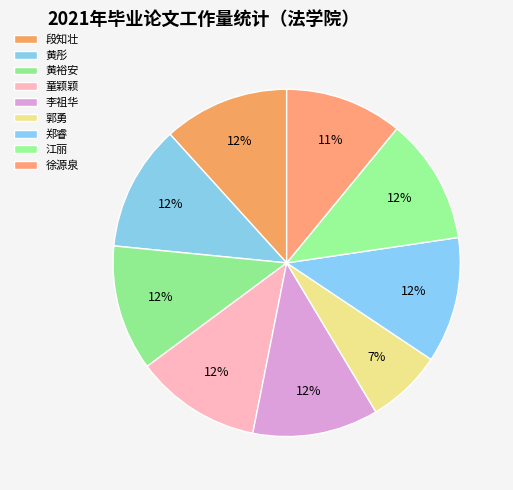

To the nearest percent, what portion does 郑睿 represent?

12%